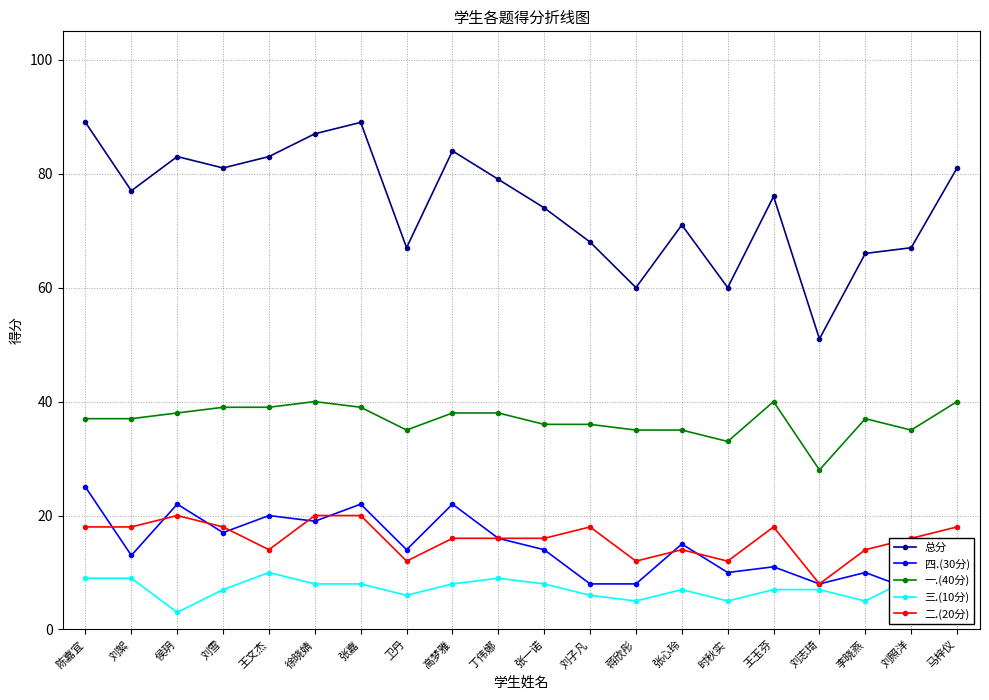

True or false: 四.(30分) and 总分 intersect in this chart.

False